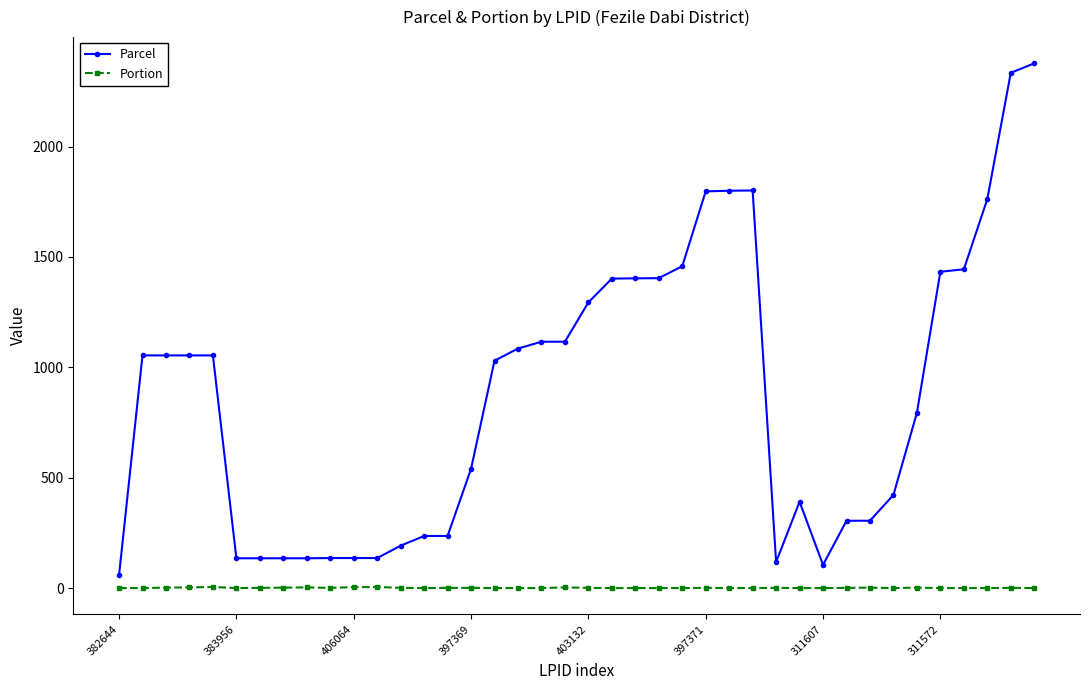

What is the difference between the second highest and second lowest values in the Parcel series?

2229